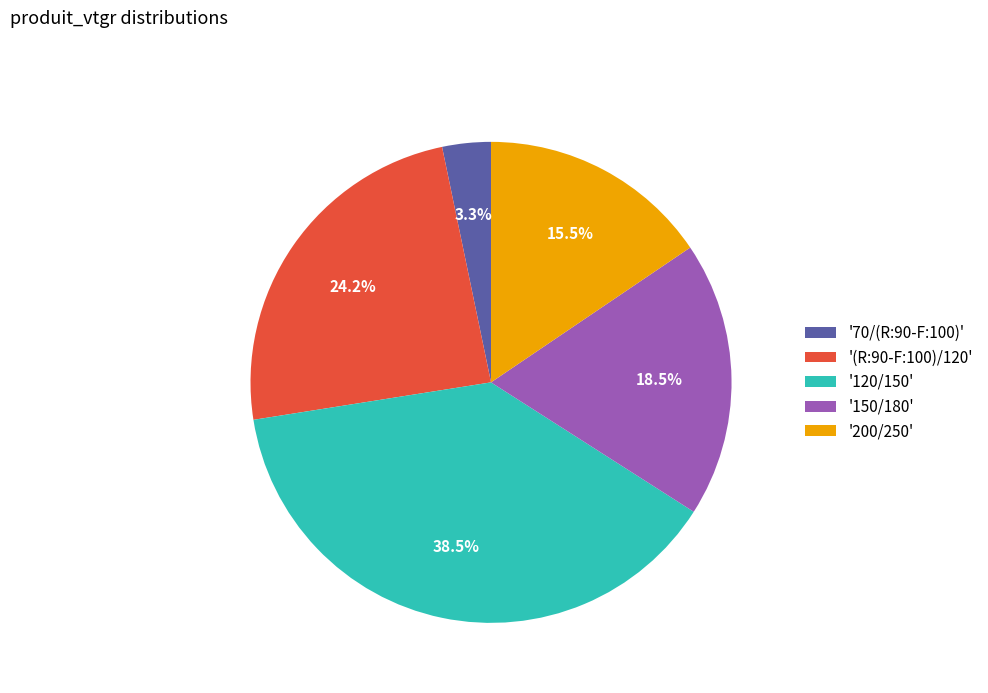

To the nearest percent, what is the difference between the largest and smallest slice percentages?

35%